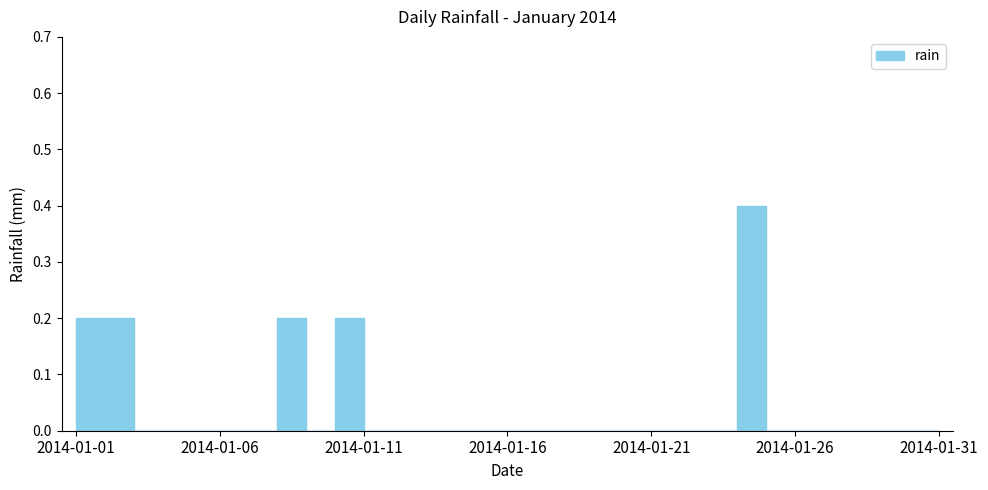

Reading left to right, what are all the values shown in this chart?

0.2	0.2	0.0	0.0	0.0	0.0	0.0	0.2	0.0	0.2	0.0	0.0	0.0	0.0	0.0	0.0	0.0	0.0	0.0	0.0	0.0	0.0	0.0	0.4	0.0	0.0	0.0	0.0	0.0	0.0	0.0